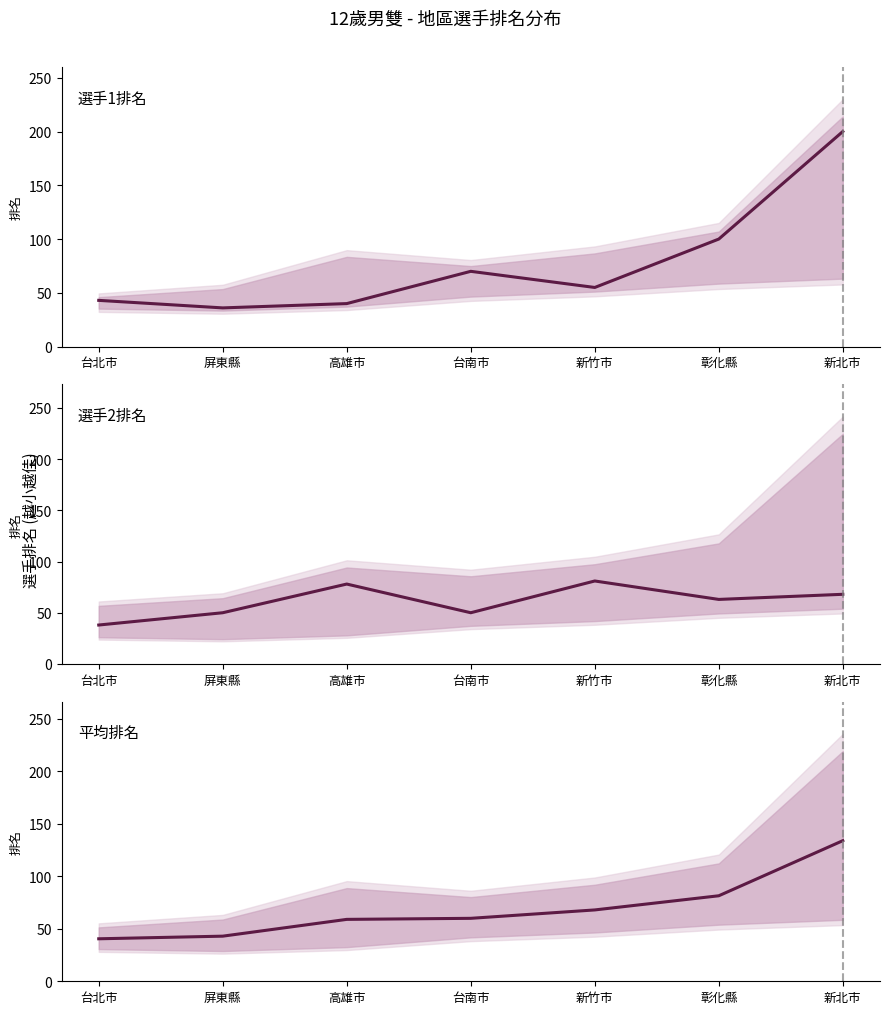

What position from the left is 台北市?

1